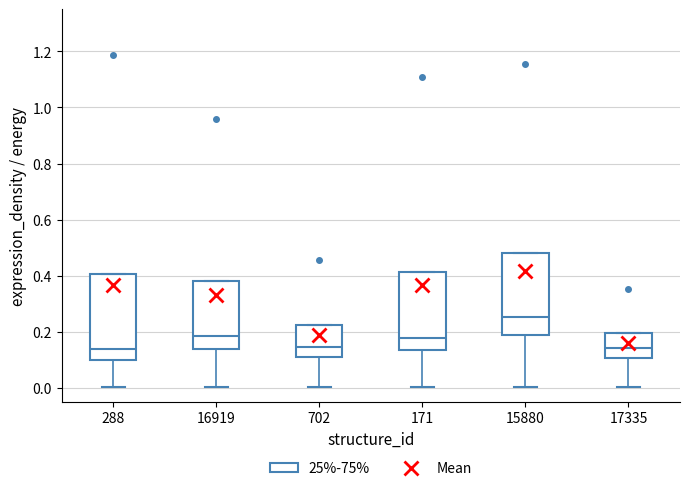

Which box has the highest median line?

15880